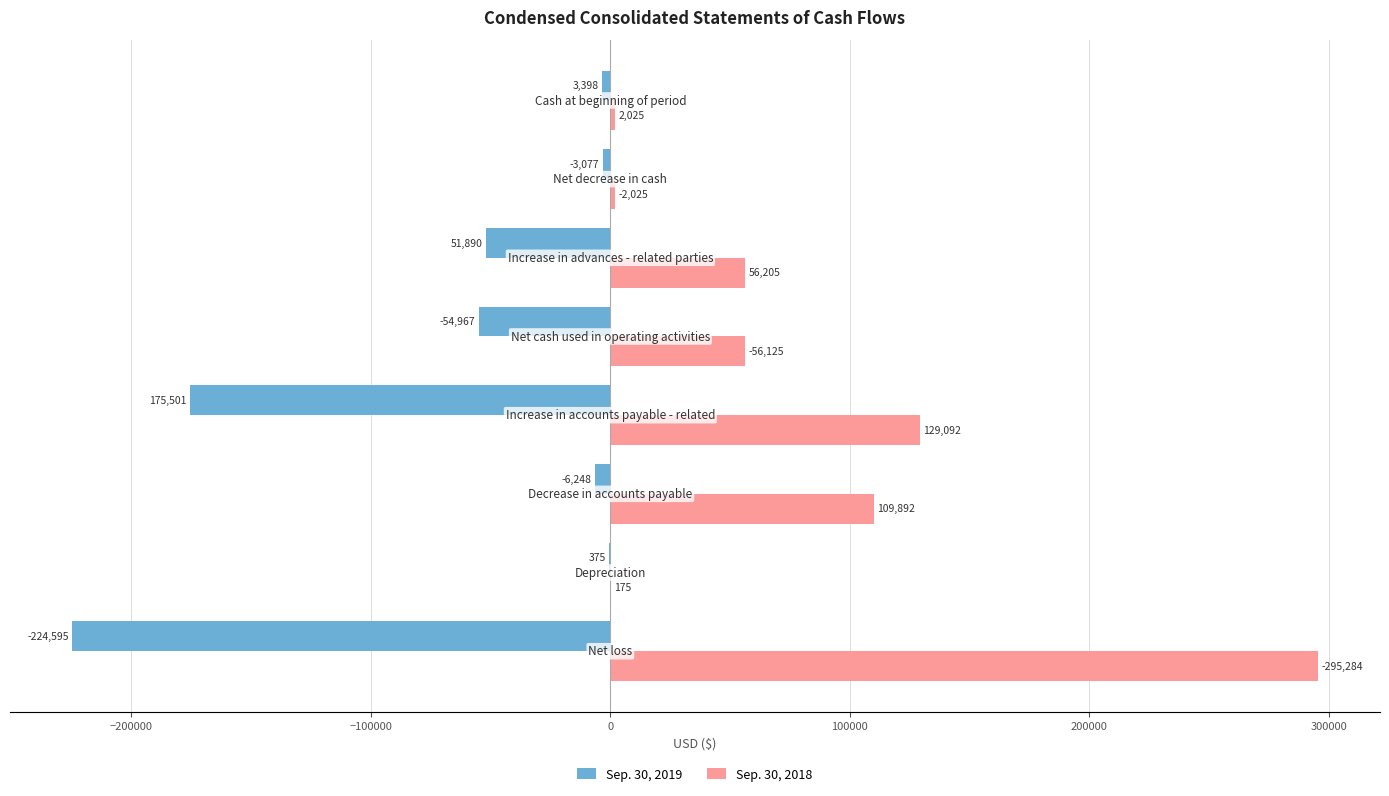

What is the maximum value for Sep. 30, 2019?

-375